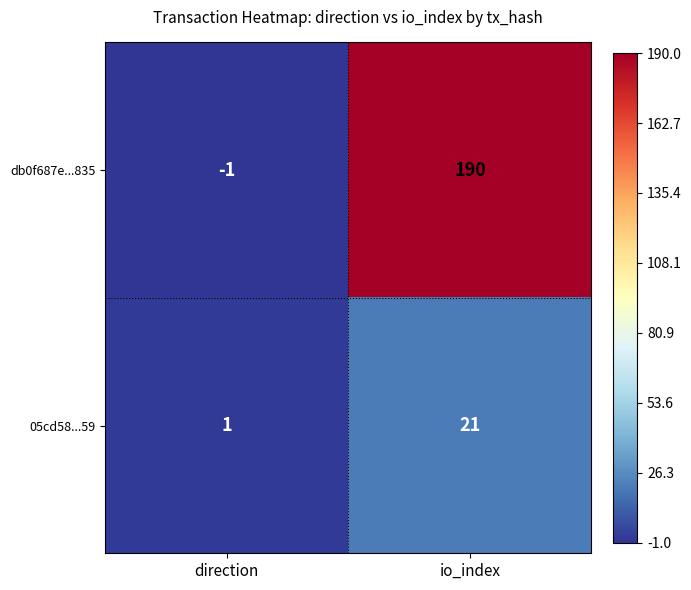

What is the sum of all 05cd58...59 values?

22